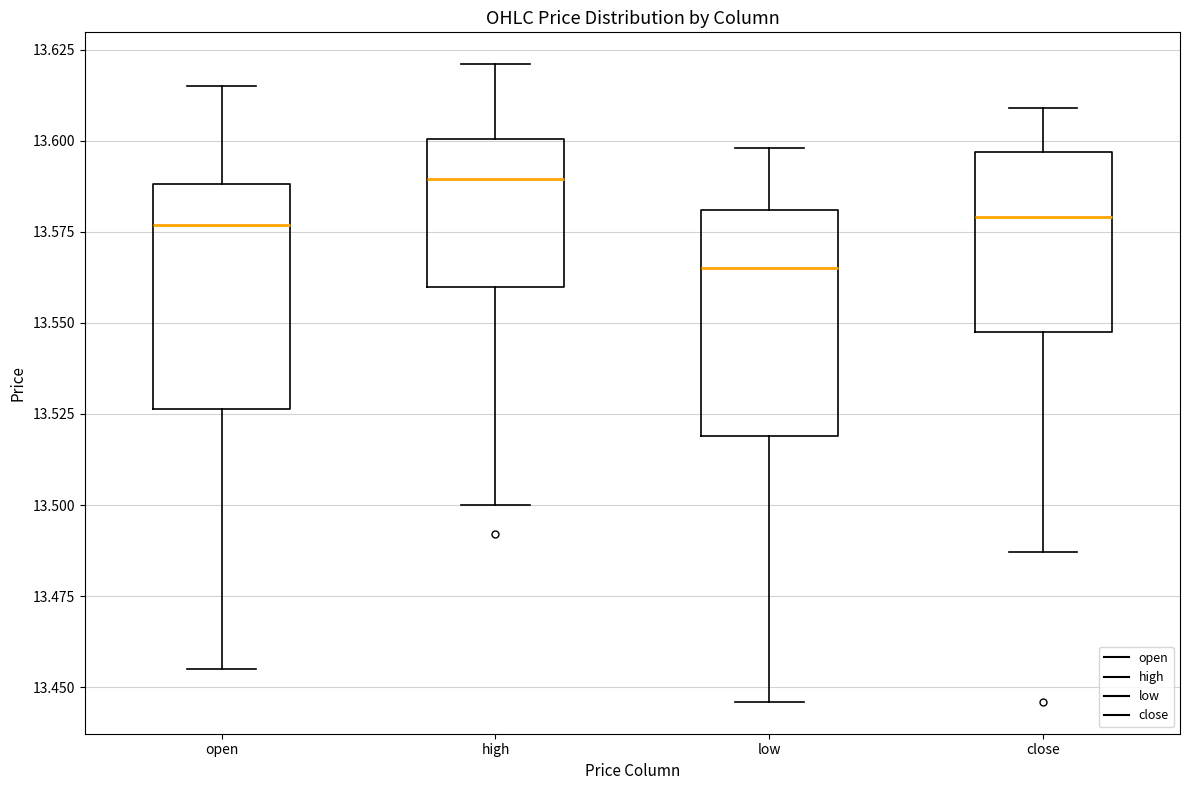

Reading left to right, read every box against the y-axis: the position of its median line, the range the box covers, and the ends of its whiskers. The values are not printed on the chart, so give them approximately, as read against the axis.

open: median 13.575, box 13.525 to 13.590, whiskers 13.455 to 13.615
high: median 13.590, box 13.560 to 13.600, whiskers 13.500 to 13.620
low: median 13.565, box 13.520 to 13.580, whiskers 13.445 to 13.600
close: median 13.580, box 13.550 to 13.595, whiskers 13.485 to 13.610